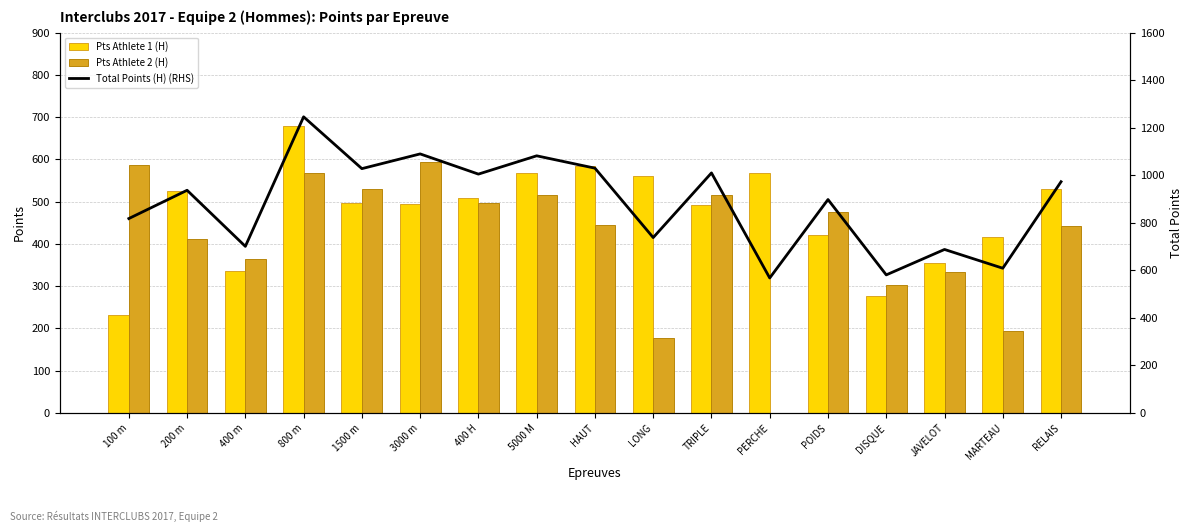

Reading right to left, what are all the values shown in this chart?

Pts Athlete 1 (H): RELAIS=530	MARTEAU=416	JAVELOT=355	DISQUE=277	POIDS=422	PERCHE=568	TRIPLE=493	LONG=560	HAUT=585	5000 M=567	400 H=508	3000 m=495	1500 m=497	800 m=678	400 m=337	200 m=525	100 m=232
Pts Athlete 2 (H): RELAIS=443	MARTEAU=193	JAVELOT=333	DISQUE=304	POIDS=476	PERCHE=0	TRIPLE=517	LONG=178	HAUT=445	5000 M=515	400 H=497	3000 m=595	1500 m=531	800 m=568	400 m=364	200 m=412	100 m=586
Total Points (H) (RHS): RELAIS=973	MARTEAU=609	JAVELOT=688	DISQUE=581	POIDS=898	PERCHE=568	TRIPLE=1010	LONG=738	HAUT=1030	5000 M=1082	400 H=1005	3000 m=1090	1500 m=1028	800 m=1246	400 m=701	200 m=937	100 m=818